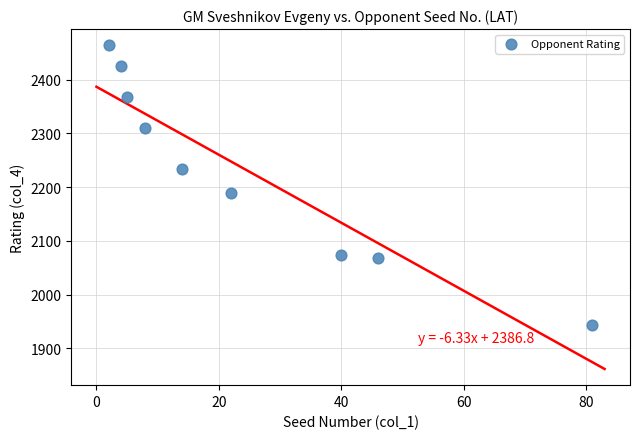

What Y value in the scatter plot is closest to 2203?

2190